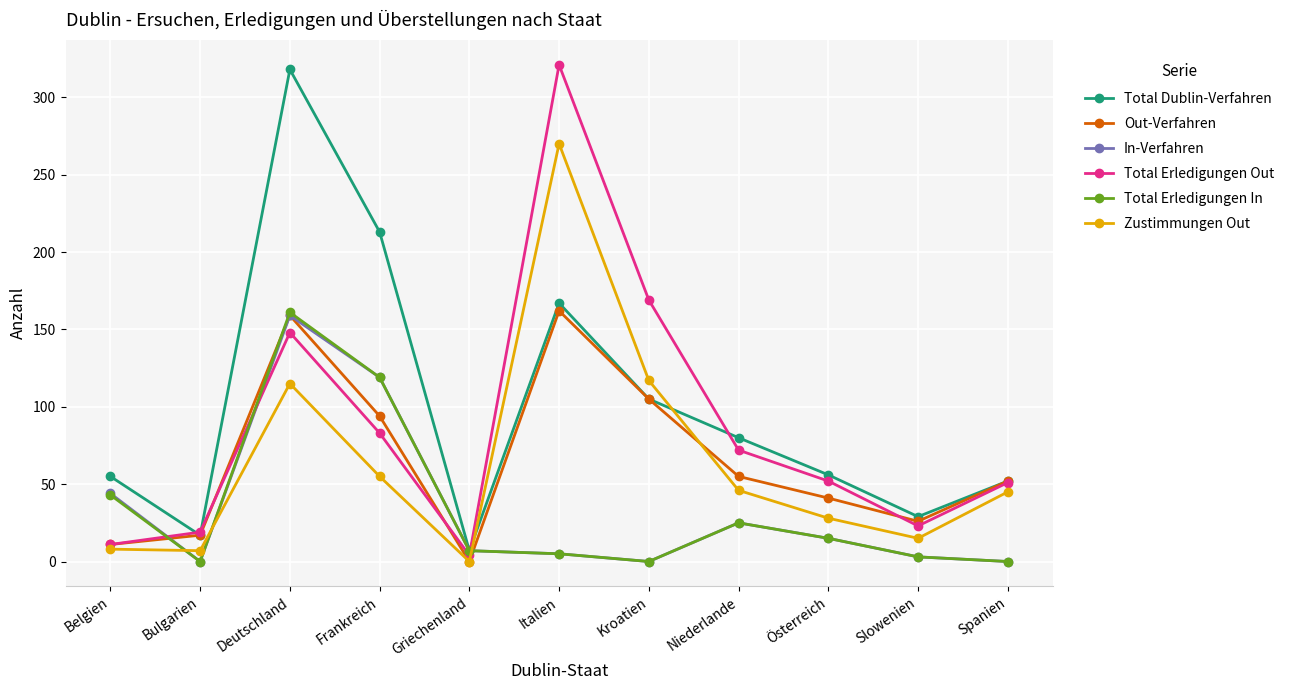

Where is Total Dublin-Verfahren nearest to the value 162?

Italien